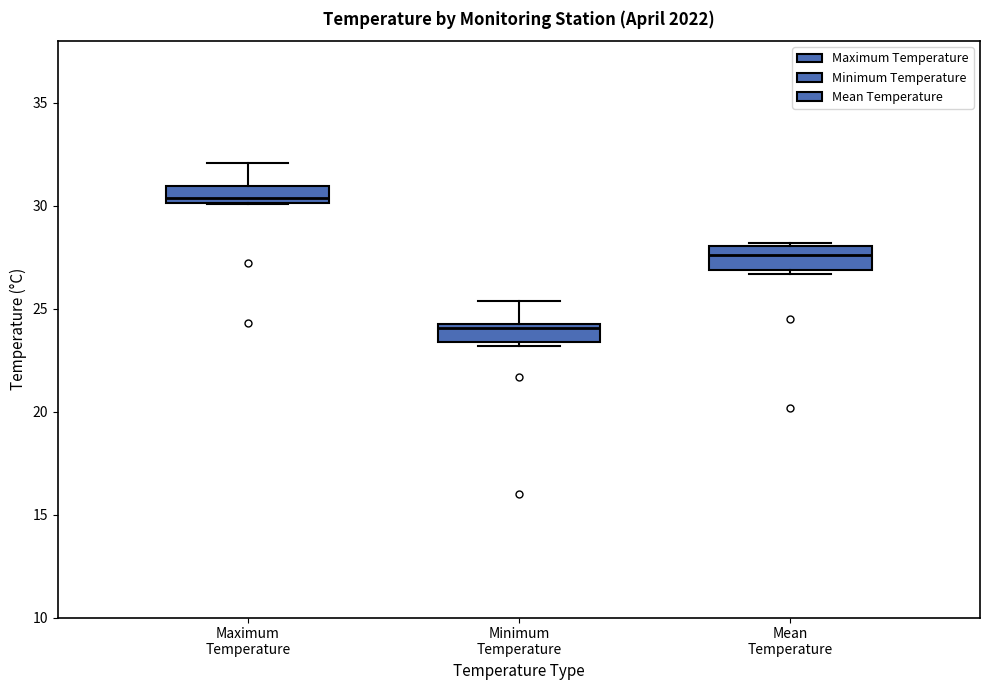

Which box's median line is the highest?

Maximum Temperature